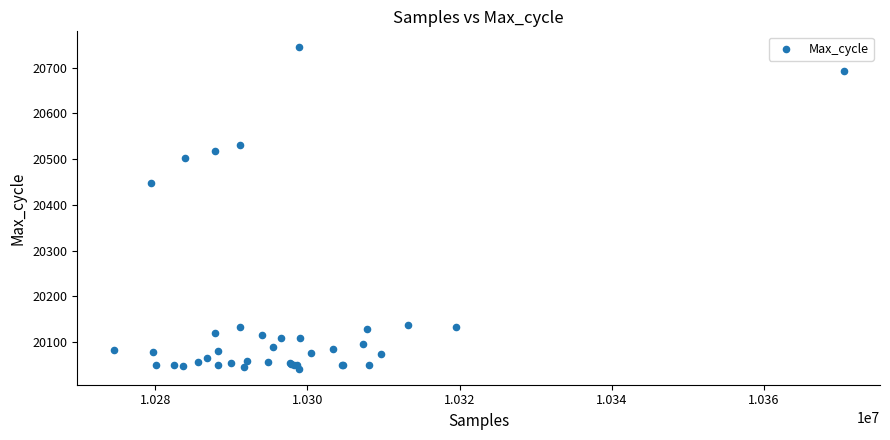

What Y value in the scatter plot is closest to 20393?

20447